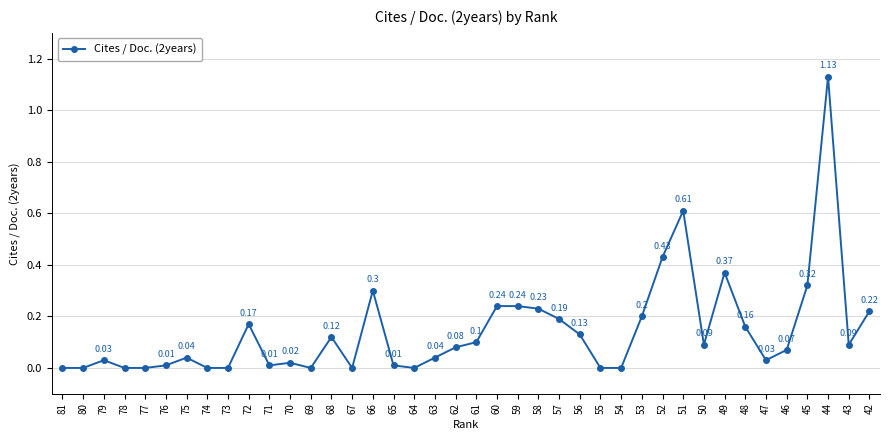

Between 72 and 66, which is larger?

66